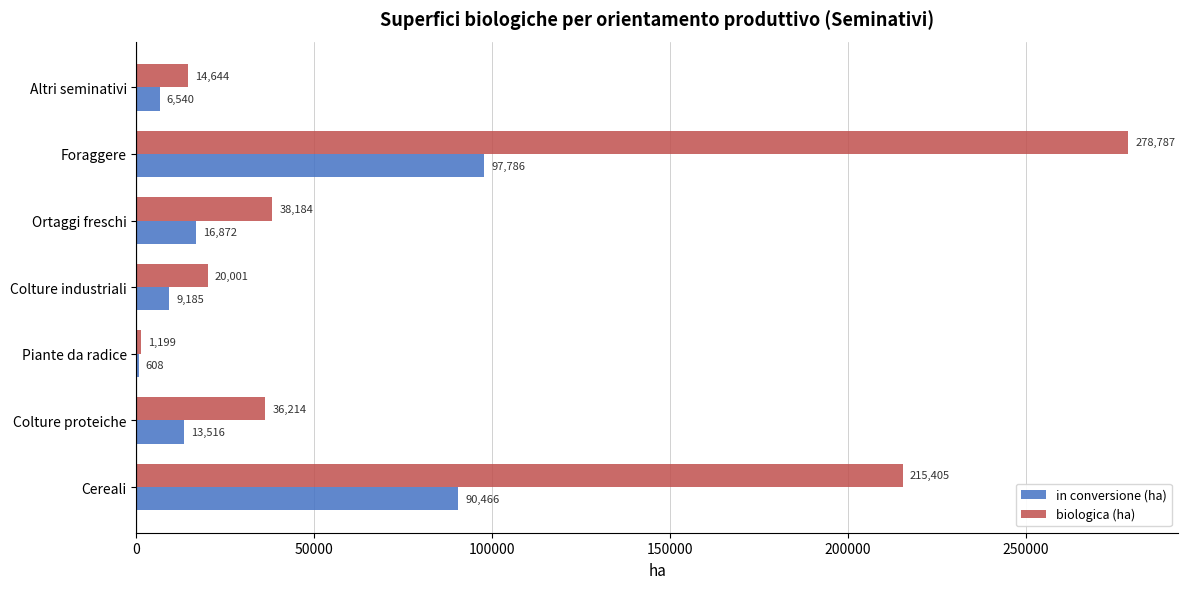

What is the approximate value of in conversione (ha) at Altri seminativi, to the nearest 10?

6540